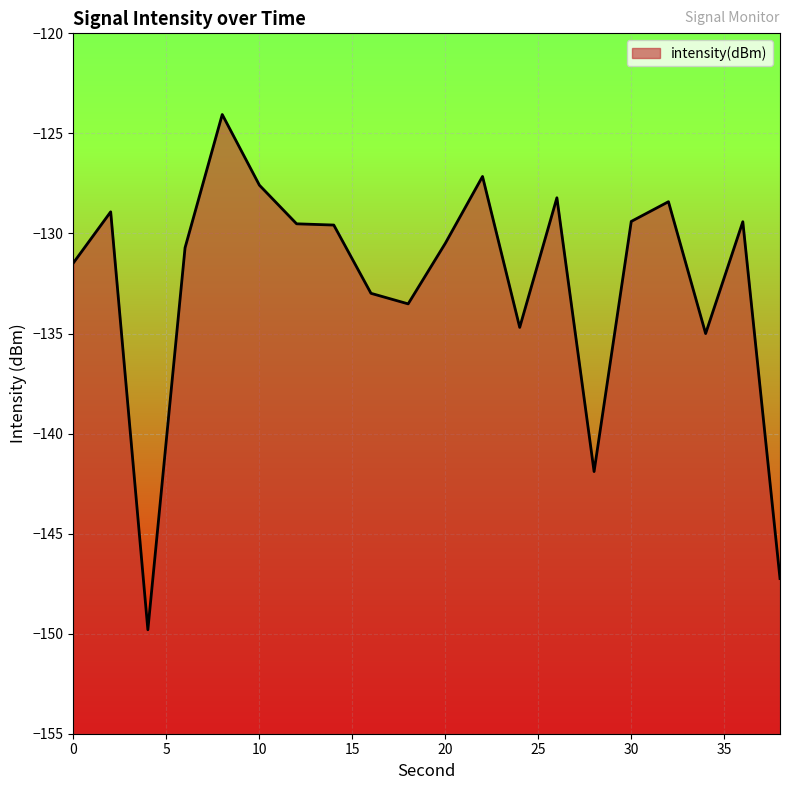

What is the change in value from 6 to 28?

-11.2